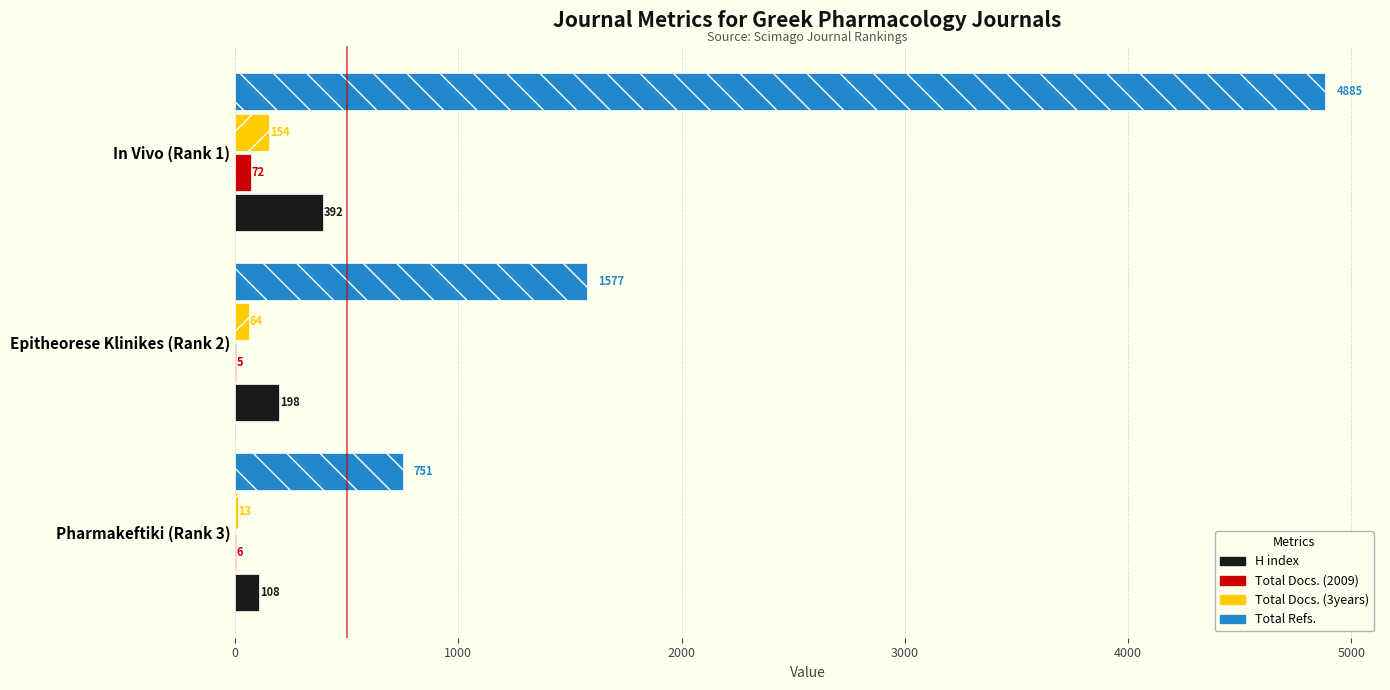

How many distinct data groups are displayed?

4